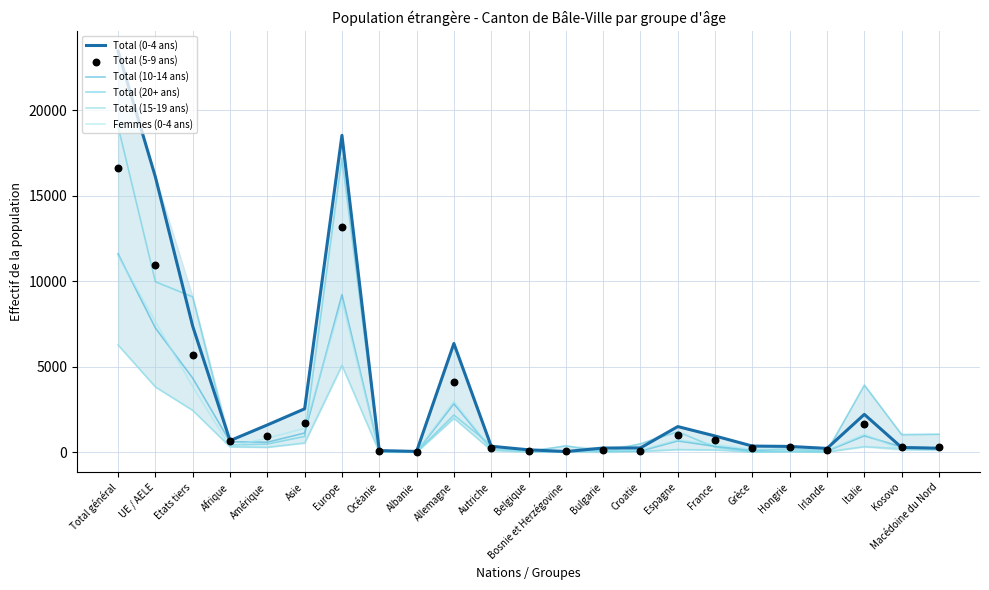

What are all the series names shown in the legend?

Total (0-4 ans), Total (10-14 ans), Total (20+ ans), Total (15-19 ans), Femmes (0-4 ans), Total (5-9 ans)